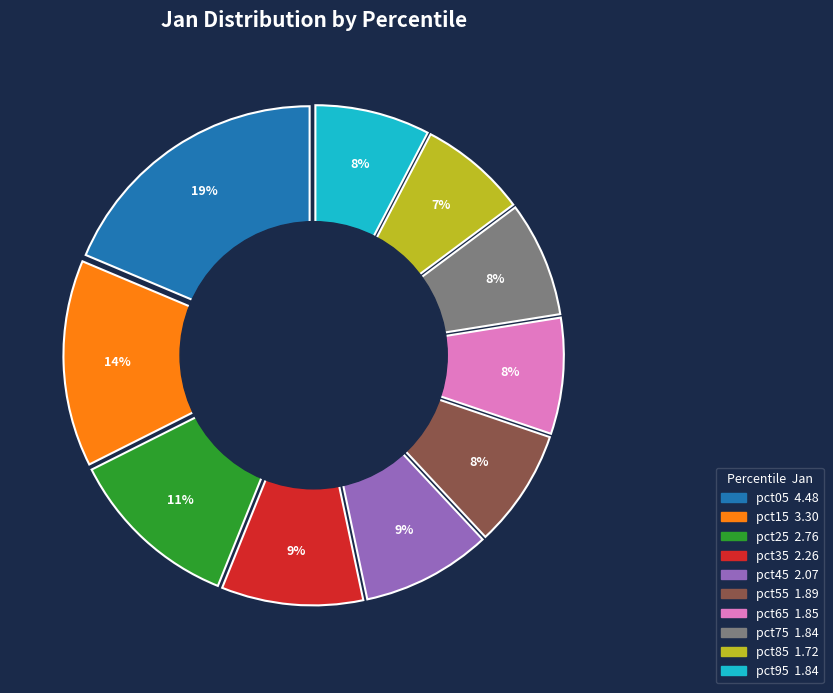

Rank the categories by value from highest to lowest.

pct05, pct15, pct25, pct35, pct45, pct55, pct65, pct75, pct95, pct85